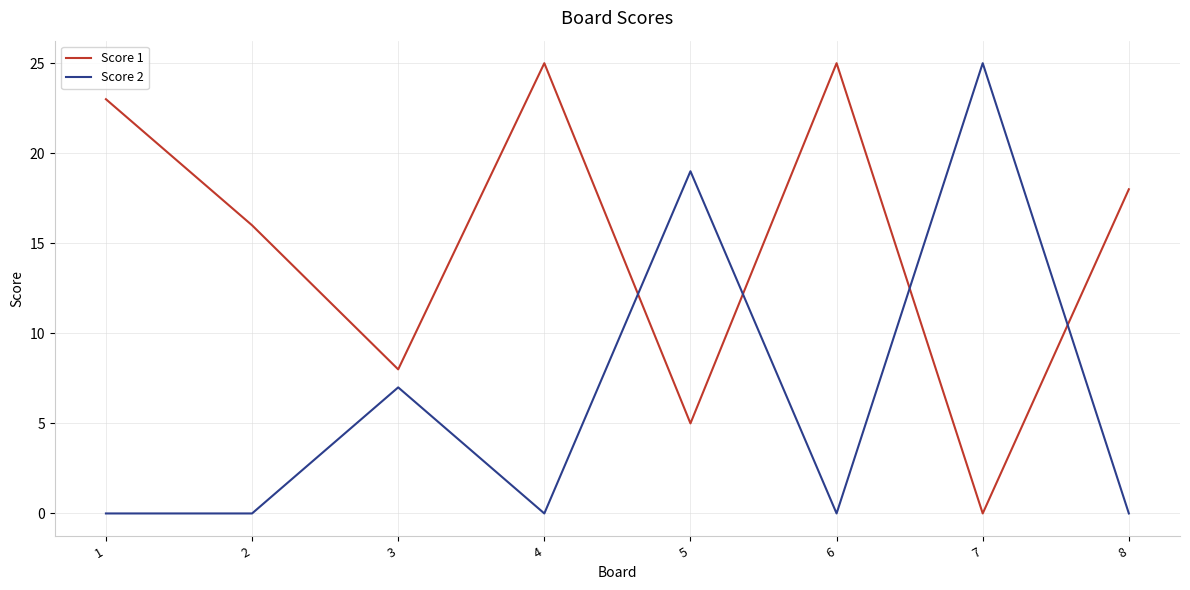

The Score 2 series shows -8 at 6. True or false?

False